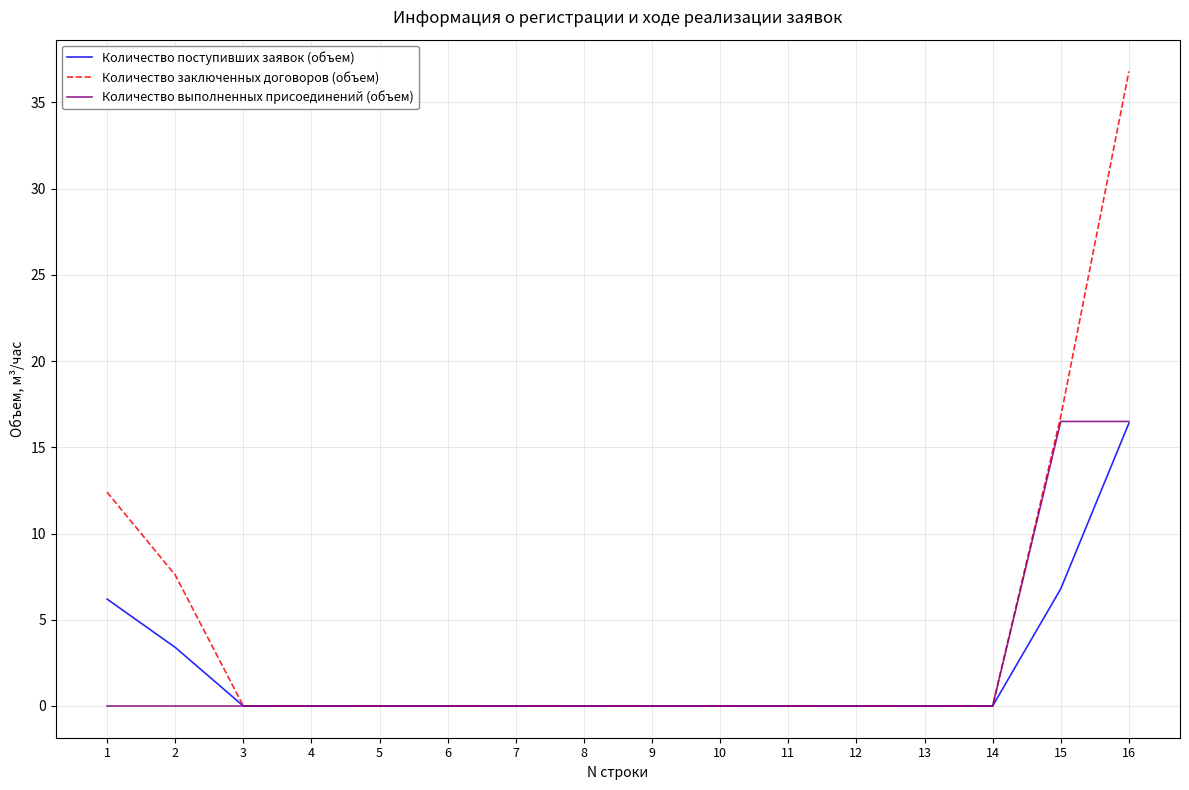

Does the chart display data point markers on the line(s)?

No